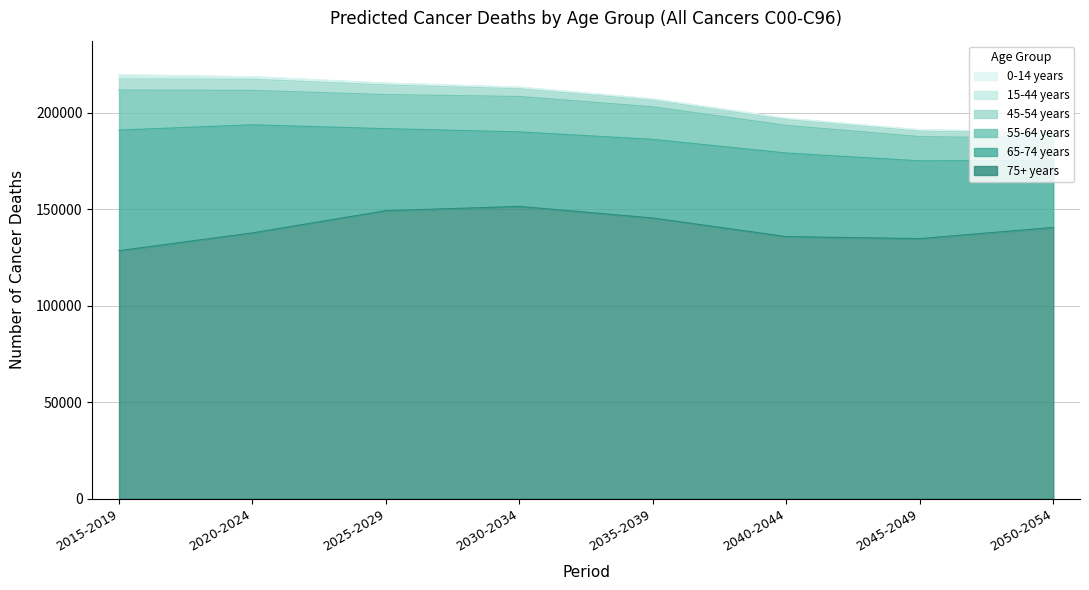

How many values in the 45-54 years series exceed 4022?

3